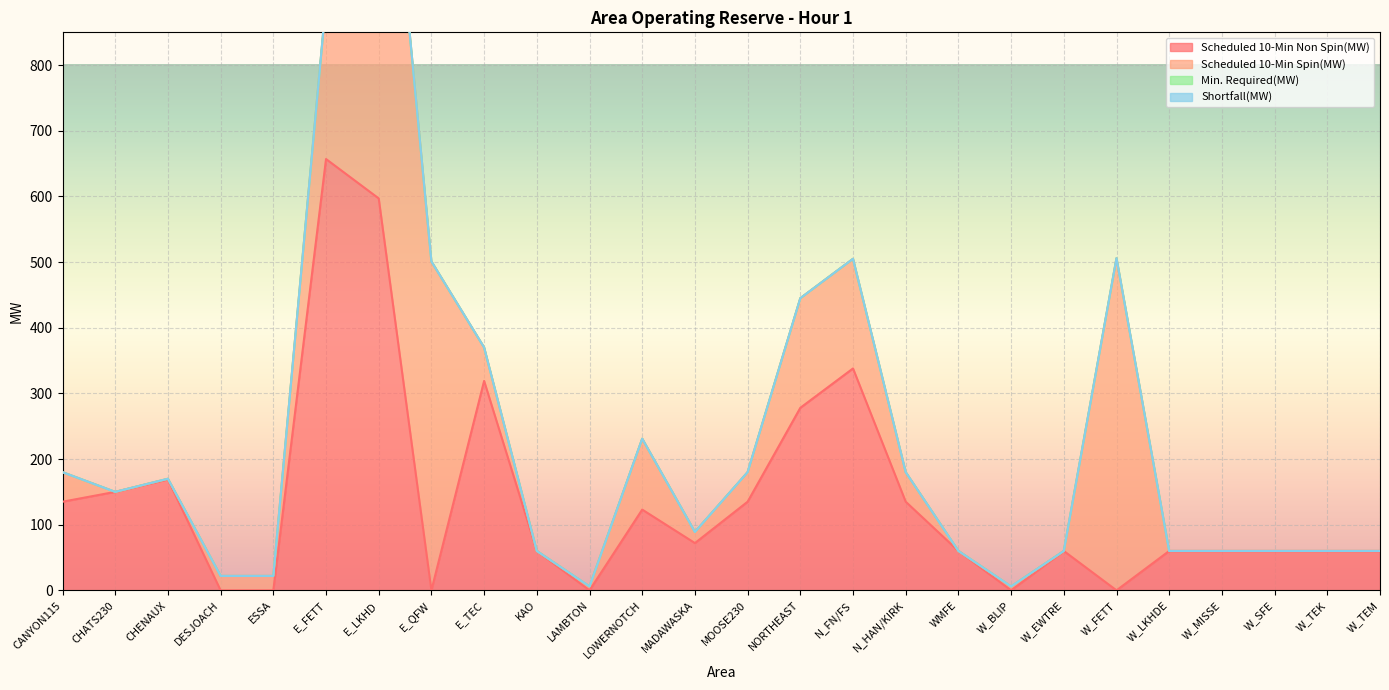

List the series in order of their peak value, lowest first.

Min. Required(MW), Shortfall(MW), Scheduled 10-Min Non Spin(MW), Scheduled 10-Min Spin(MW)